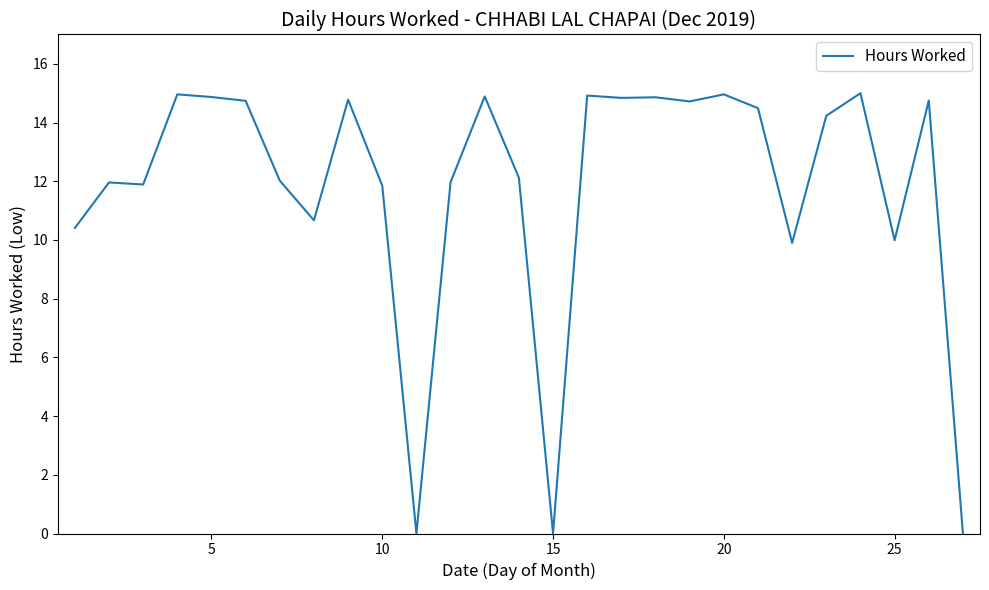

What is the difference between the maximum and minimum values?

15.0